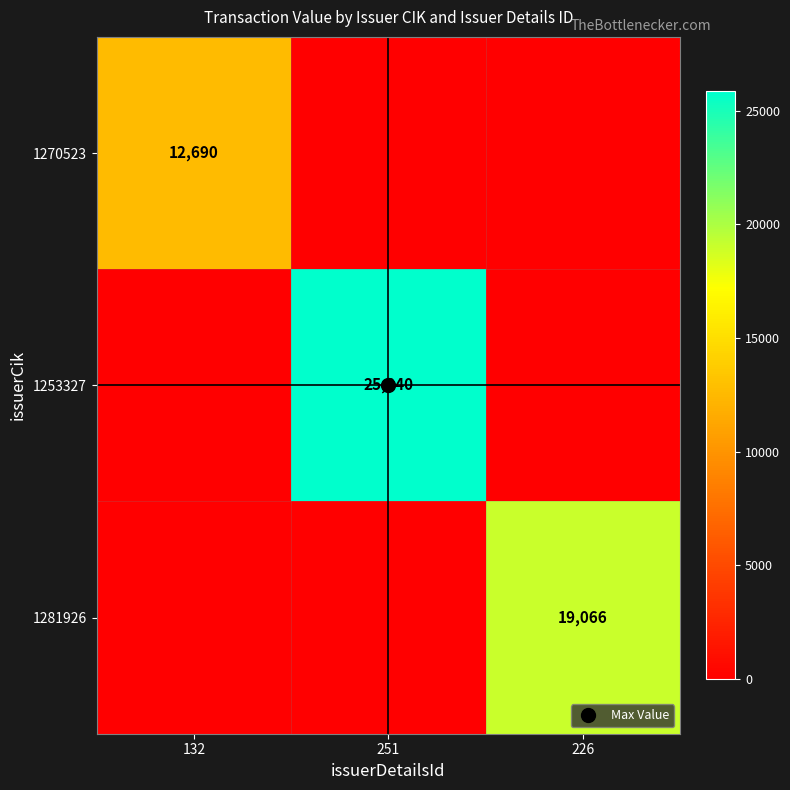

What is the approximate value of 1281926 at 226, to the nearest 100?

19100